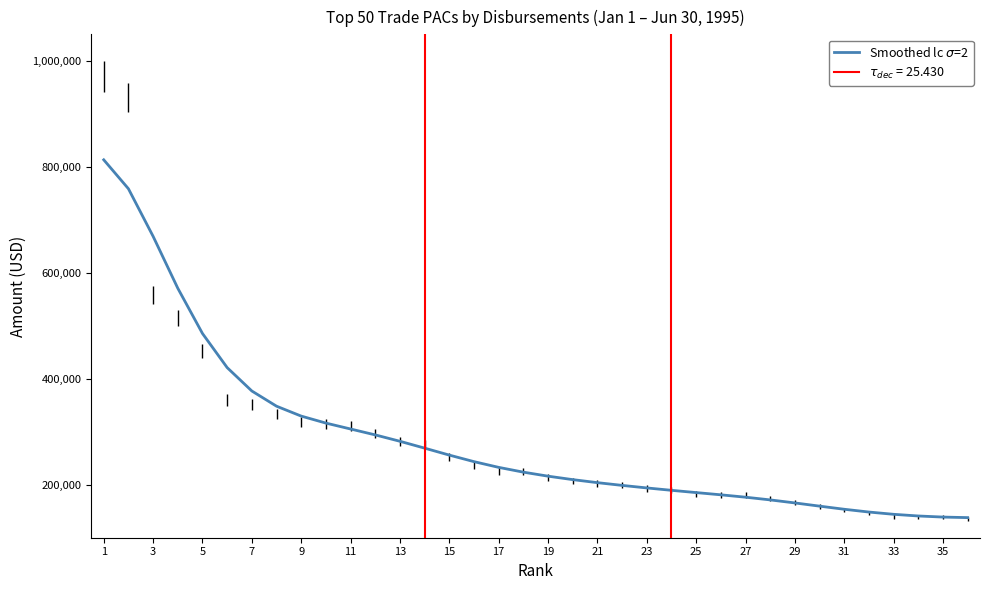

What is the greatest value displayed?

813181